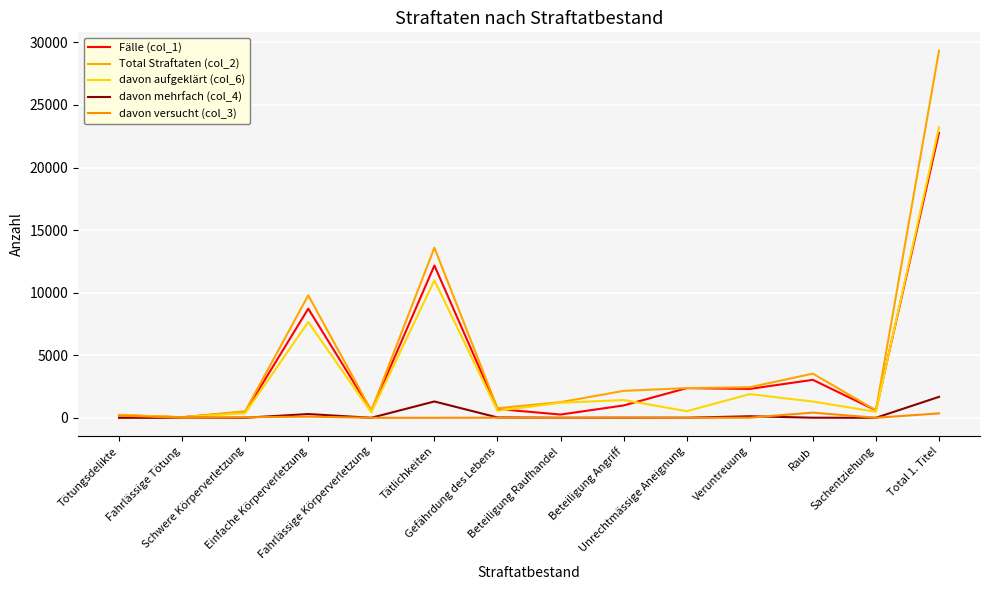

List the series in order of their peak value, highest first.

Total Straftaten (col_2), davon aufgeklärt (col_6), Fälle (col_1), davon mehrfach (col_4), davon versucht (col_3)